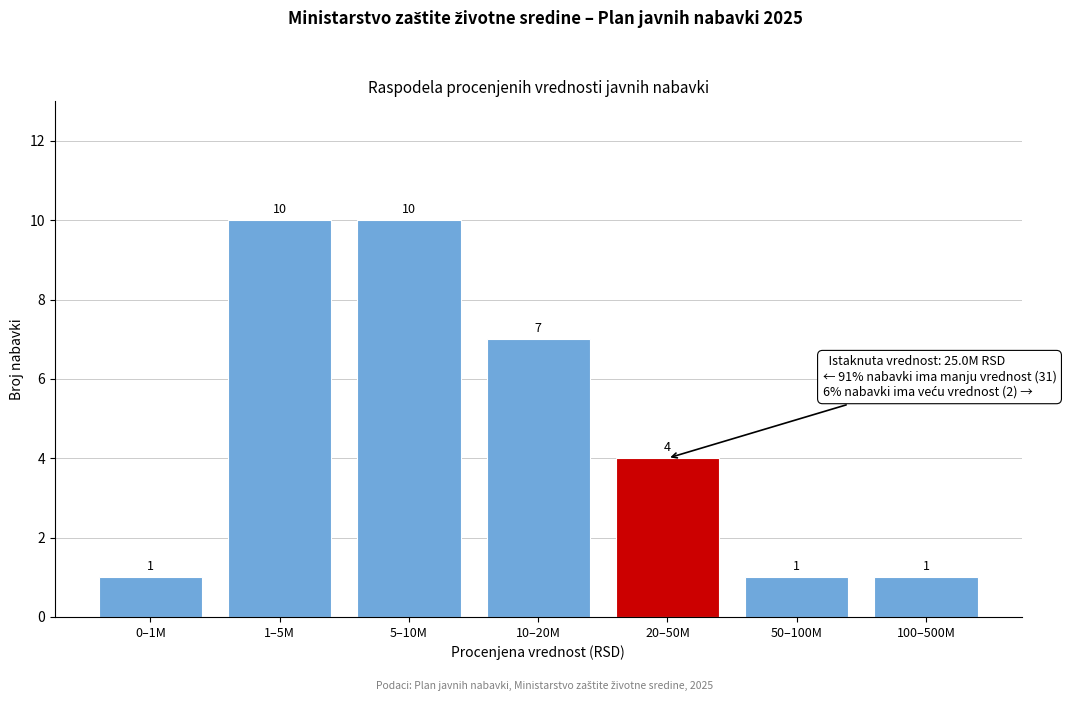

Reading left to right, what are all the values shown in this chart?

1	10	10	7	4	1	1